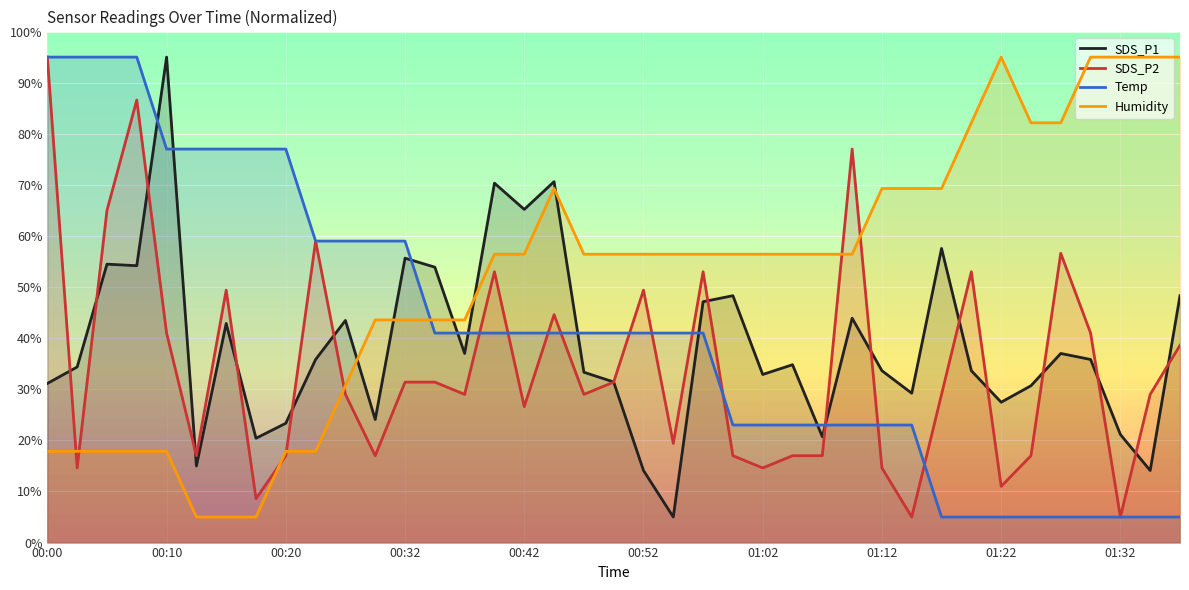

True or false: SDS_P2 and SDS_P1 cross at least once.

True